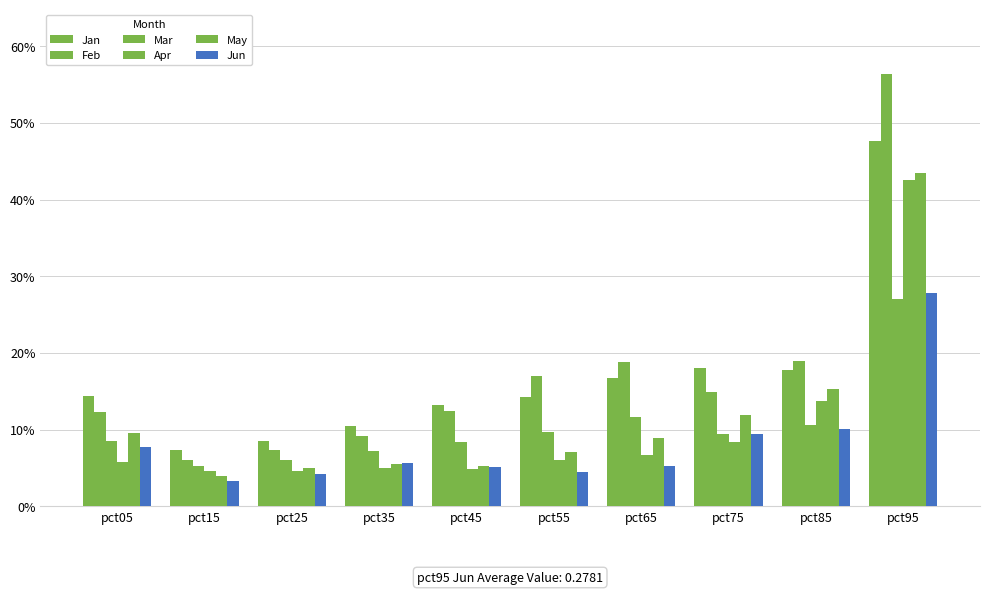

Are the bars grouped side by side (vs. stacked)?

Yes